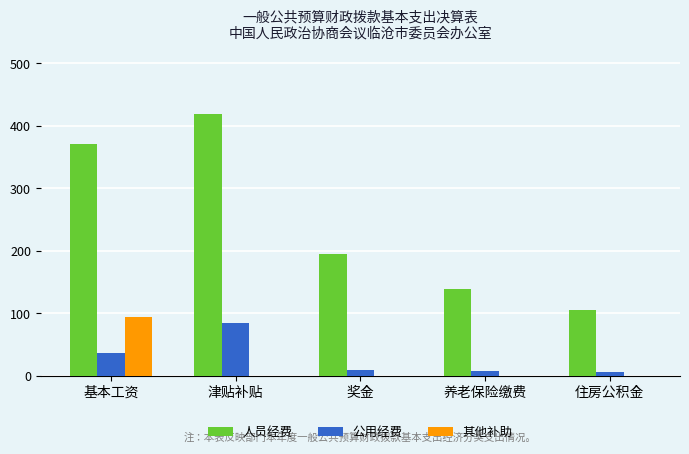

What is the sum of all 其他补助 values?

93.8